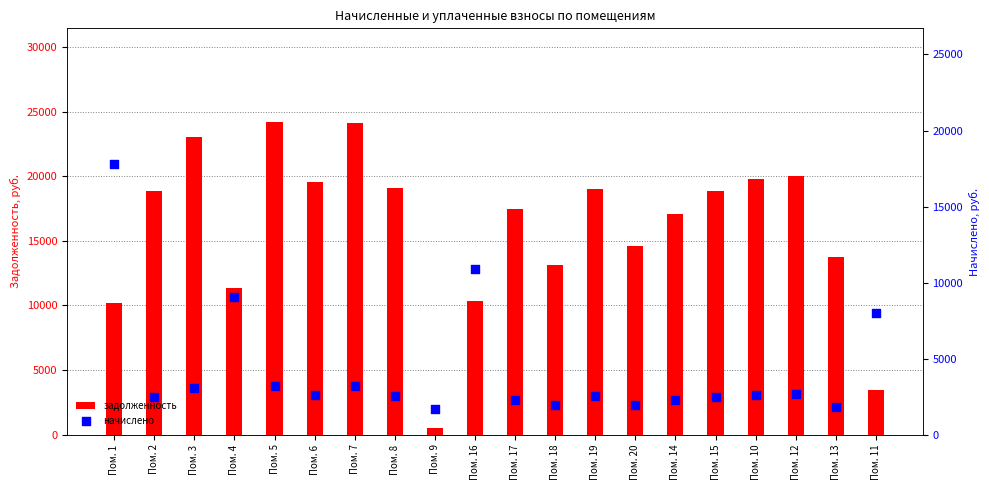

What is the total value across all series at Пом. 8?

21607.9